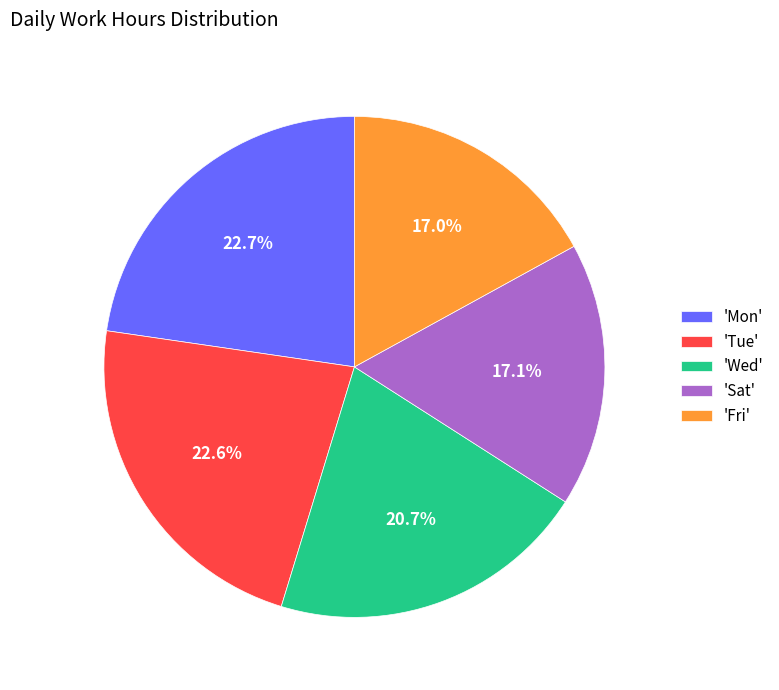

Count the number of slices in the pie.

5